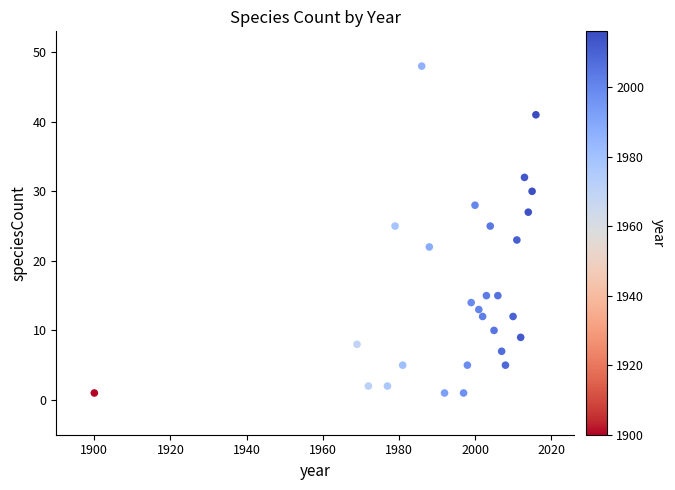

What is the range of Y values (max minus min)?

47